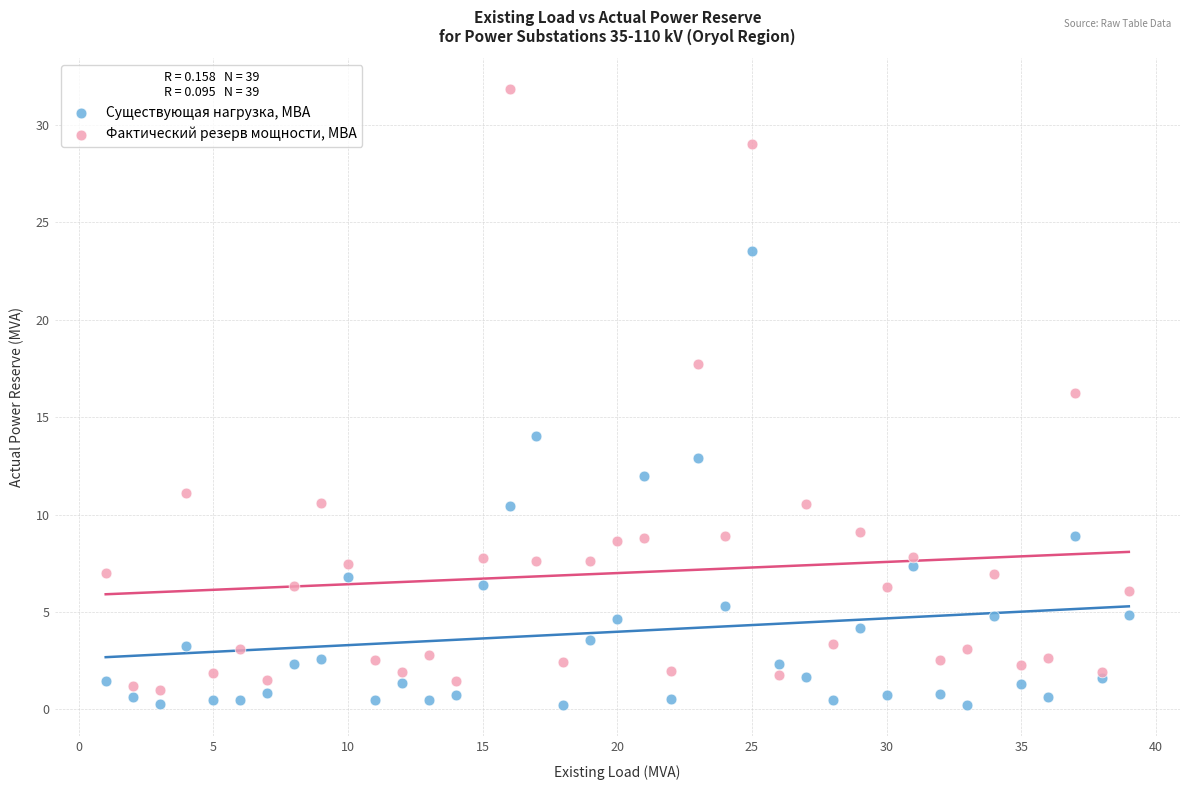

Which series contains the highest Y value?

Фактический резерв мощности, МВА